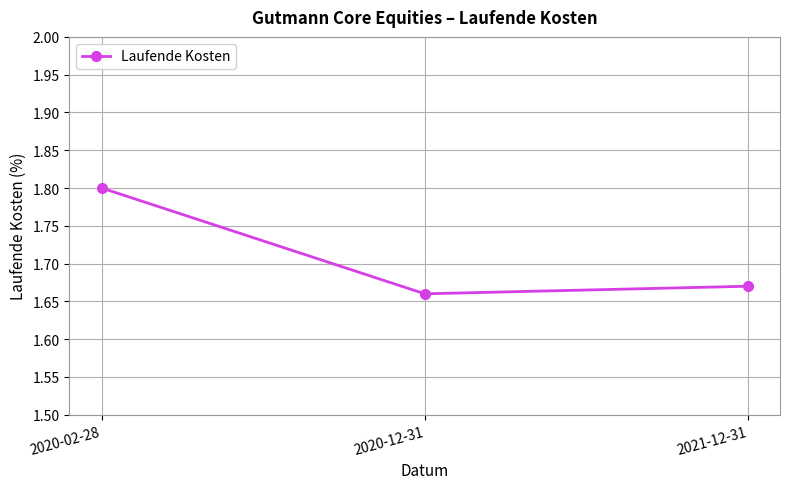

Between 2020-02-28 and 2021-12-31, which is larger?

2020-02-28